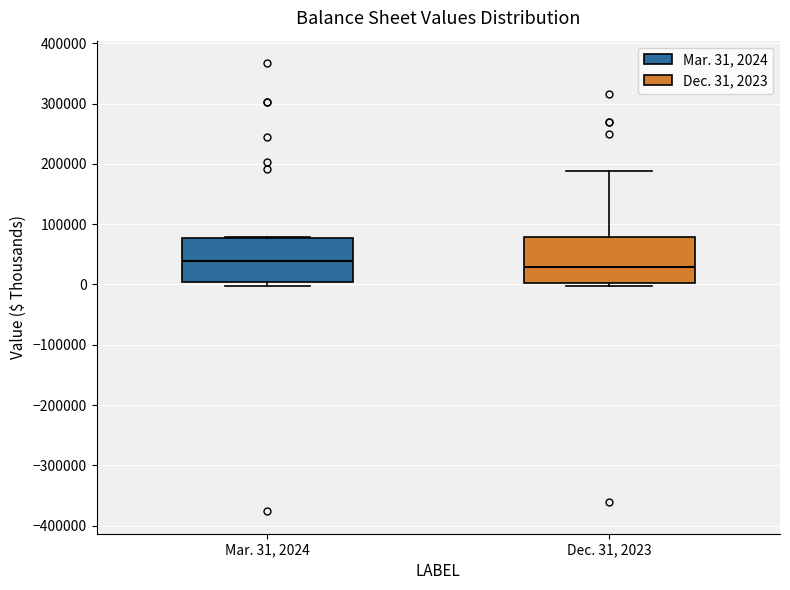

Reading left to right, read every box against the y-axis: the position of its median line, the range the box covers, and the ends of its whiskers. The values are not printed on the chart, so give them approximately, as read against the axis.

Mar. 31, 2024: median 40000, box 0 to 80000, whiskers 0 (just below the box's lower edge) to 80000
Dec. 31, 2023: median 30000, box 0 to 80000, whiskers 0 (just below the box's lower edge) to 190000